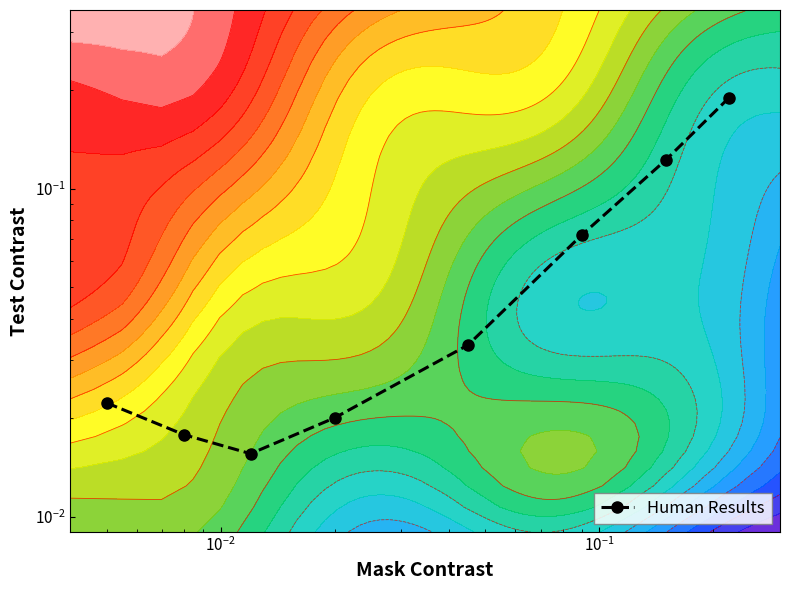

Count the number of data series in this chart.

1